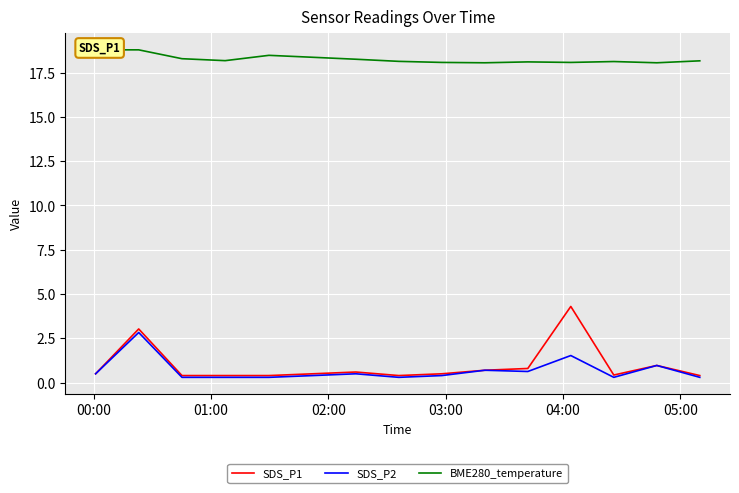

What position from the right is 00:00?

15